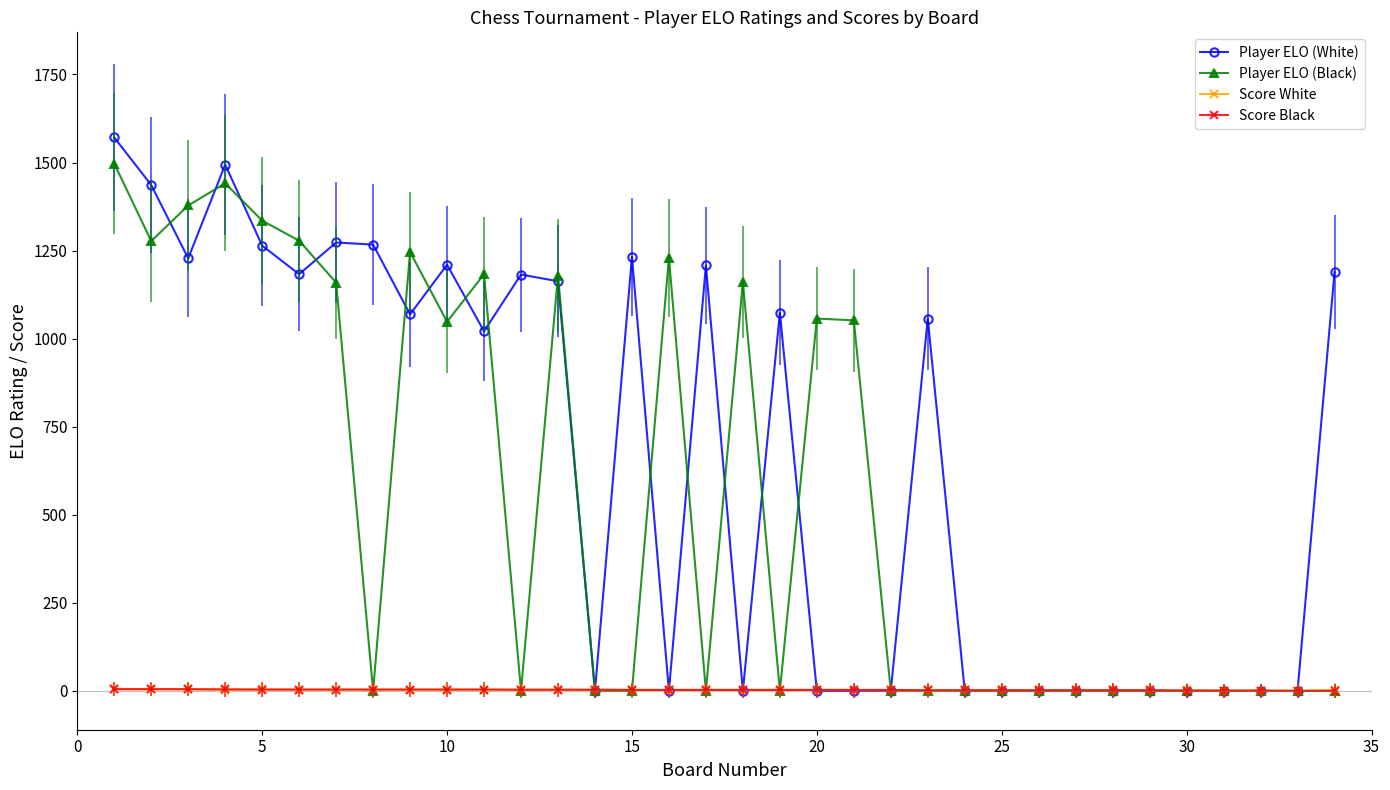

Which series has the widest spread of values?

Player ELO (White)